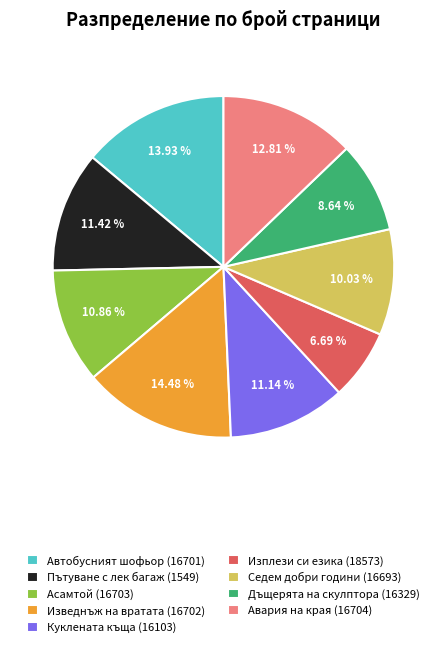

Do Авария на края (16704) and Изведнъж на вратата (16702) together represent more than half of the pie?

No